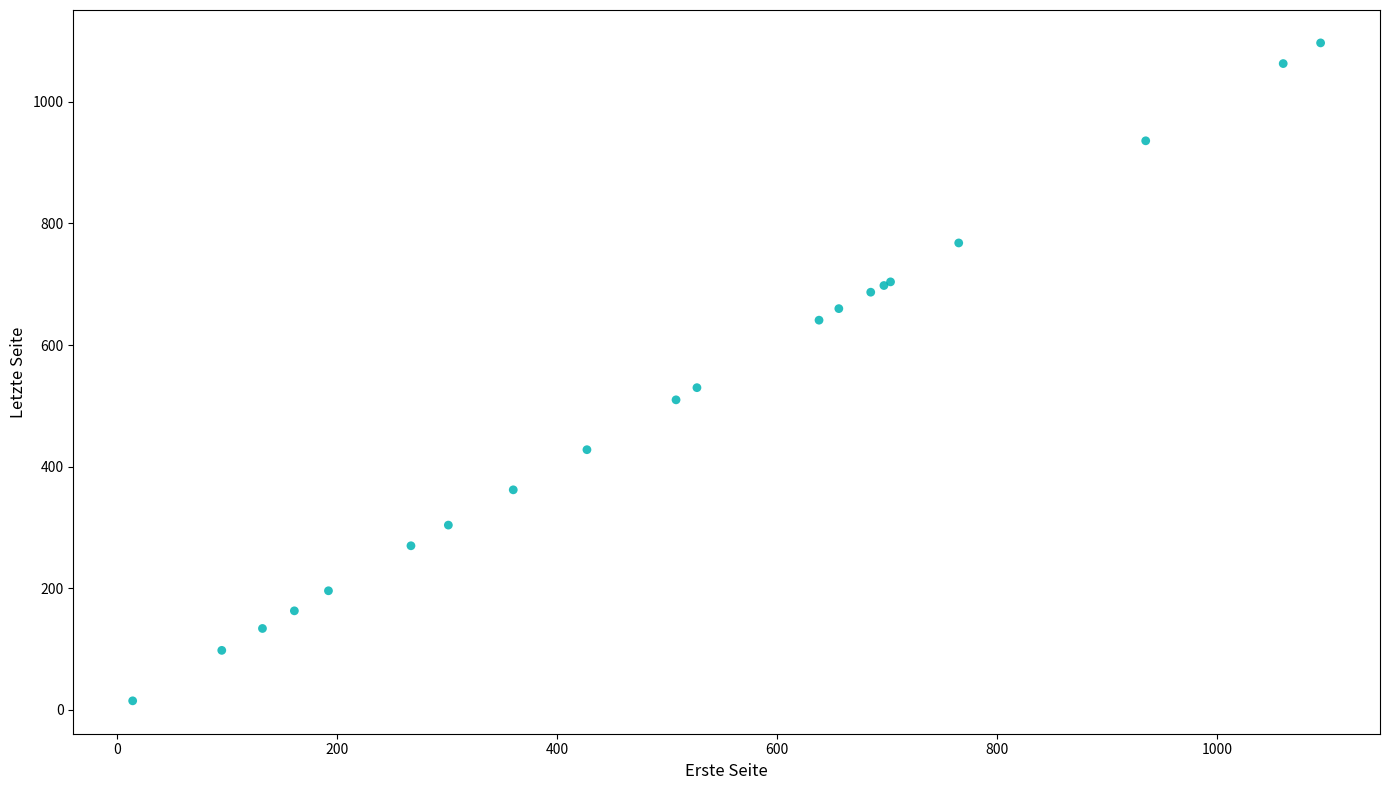

What Y value in the scatter plot is closest to 556?

530